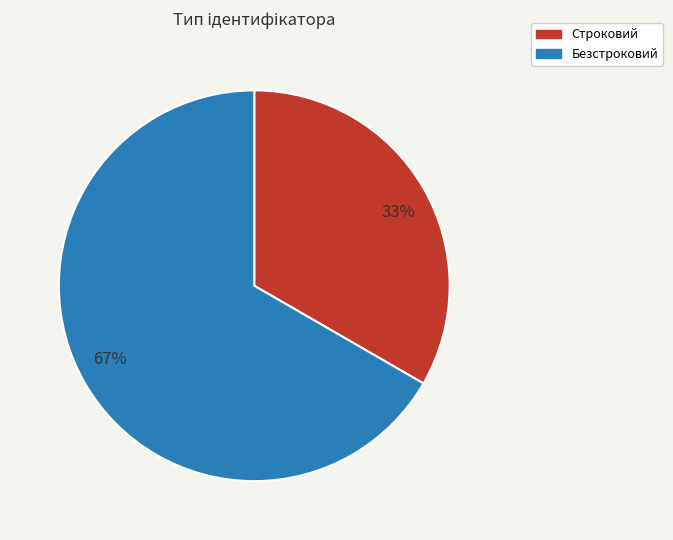

To the nearest percent, what is the combined percentage of Безстроковий and Строковий?

100%